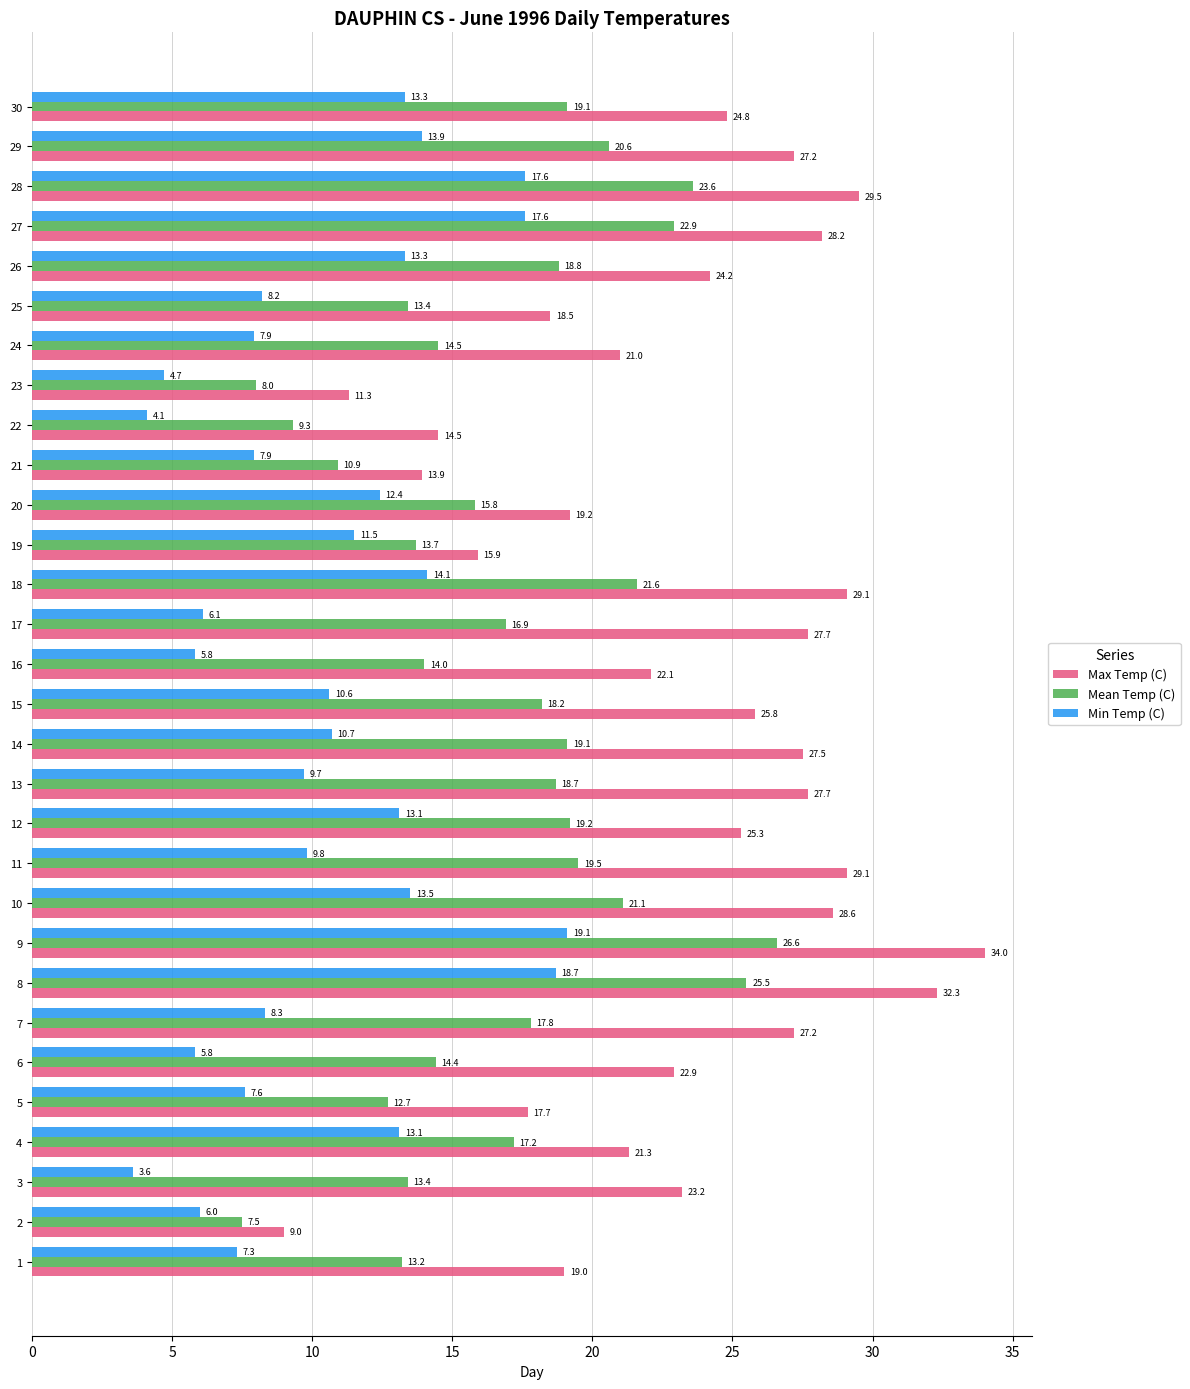

Rank the series at 13 from lowest to highest value.

Min Temp (C), Mean Temp (C), Max Temp (C)